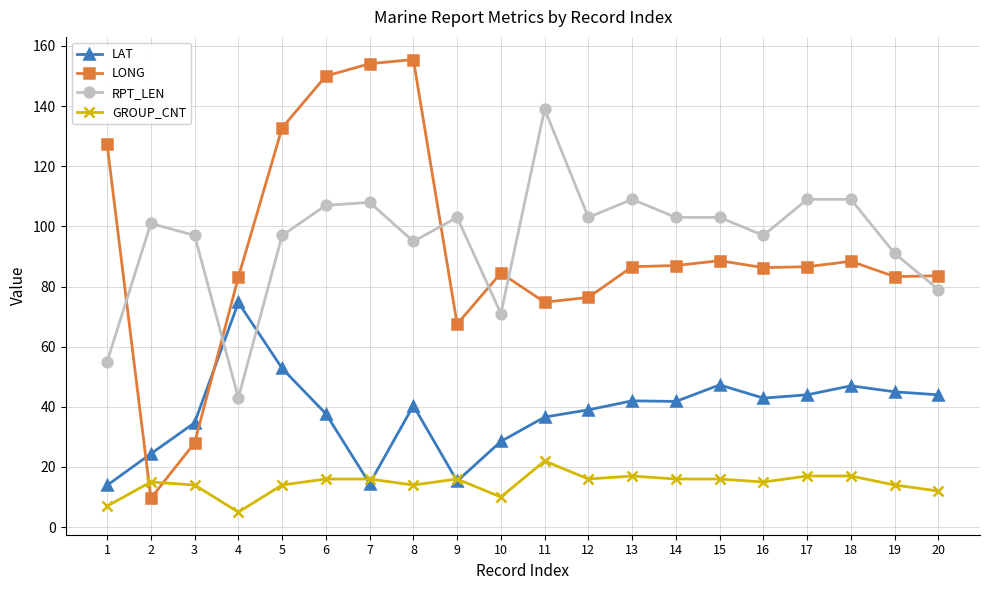

Does the chart have visible grid lines?

Yes